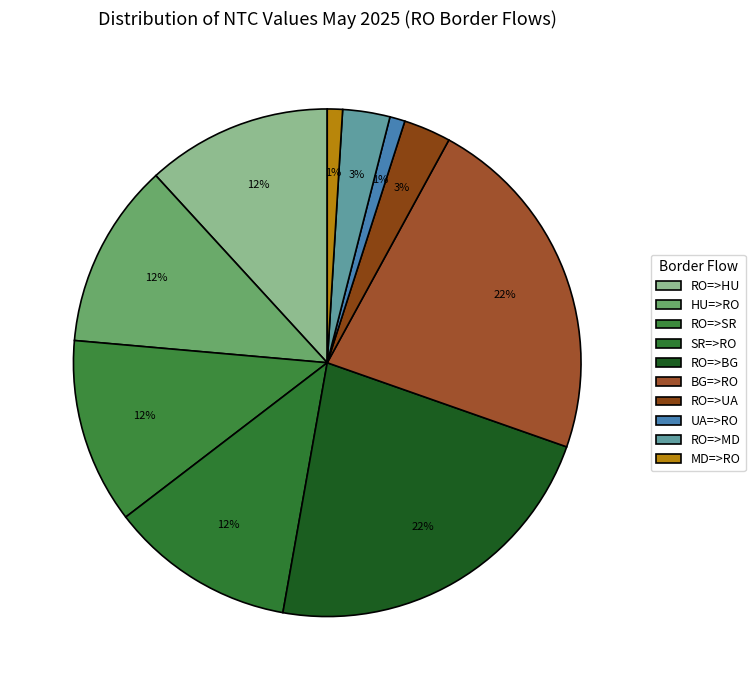

How many slices are in this pie chart?

10